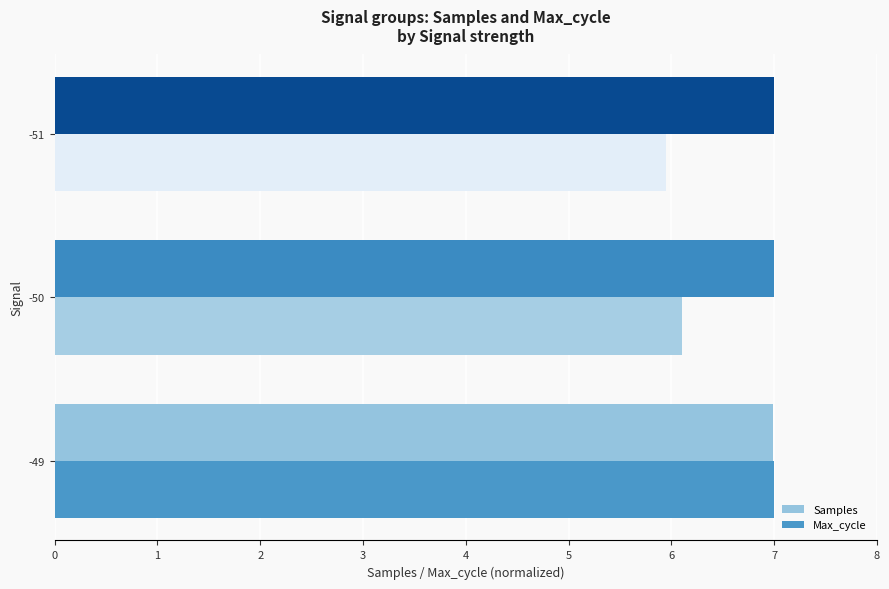

At which category is the sum across all series the highest?

-49